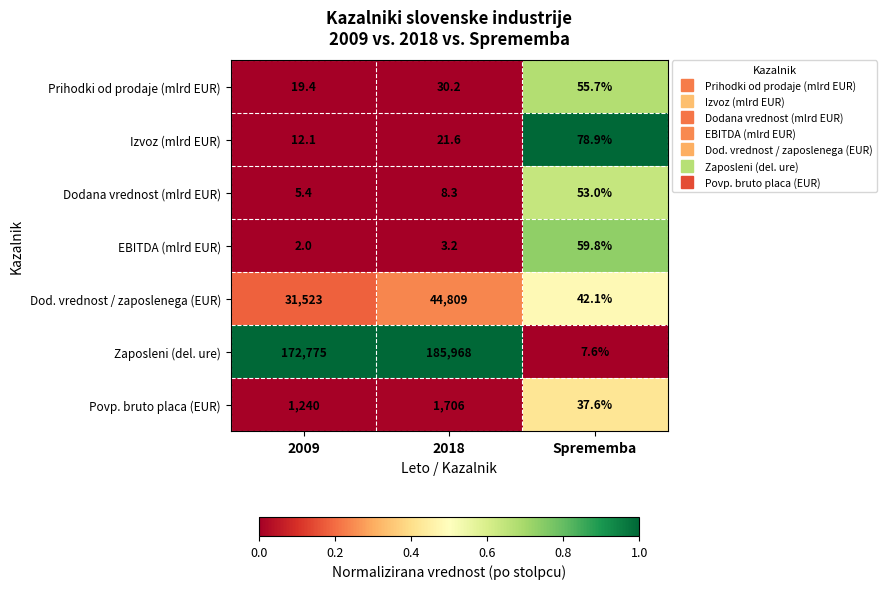

Reading left to right, transcribe all the data shown in this chart.

Prihodki od prodaje (mlrd EUR): 2009=19.4	2018=30.2	Sprememba=55.7
Izvoz (mlrd EUR): 2009=12.1	2018=21.6	Sprememba=78.9
Dodana vrednost (mlrd EUR): 2009=5.4	2018=8.3	Sprememba=53.0
EBITDA (mlrd EUR): 2009=2.0	2018=3.2	Sprememba=59.8
Dod. vrednost / zaposlenega (EUR): 2009=31523.0	2018=44809.0	Sprememba=42.1
Zaposleni (del. ure): 2009=172775.0	2018=185968.0	Sprememba=7.6
Povp. bruto placa (EUR): 2009=1240.0	2018=1706.0	Sprememba=37.6